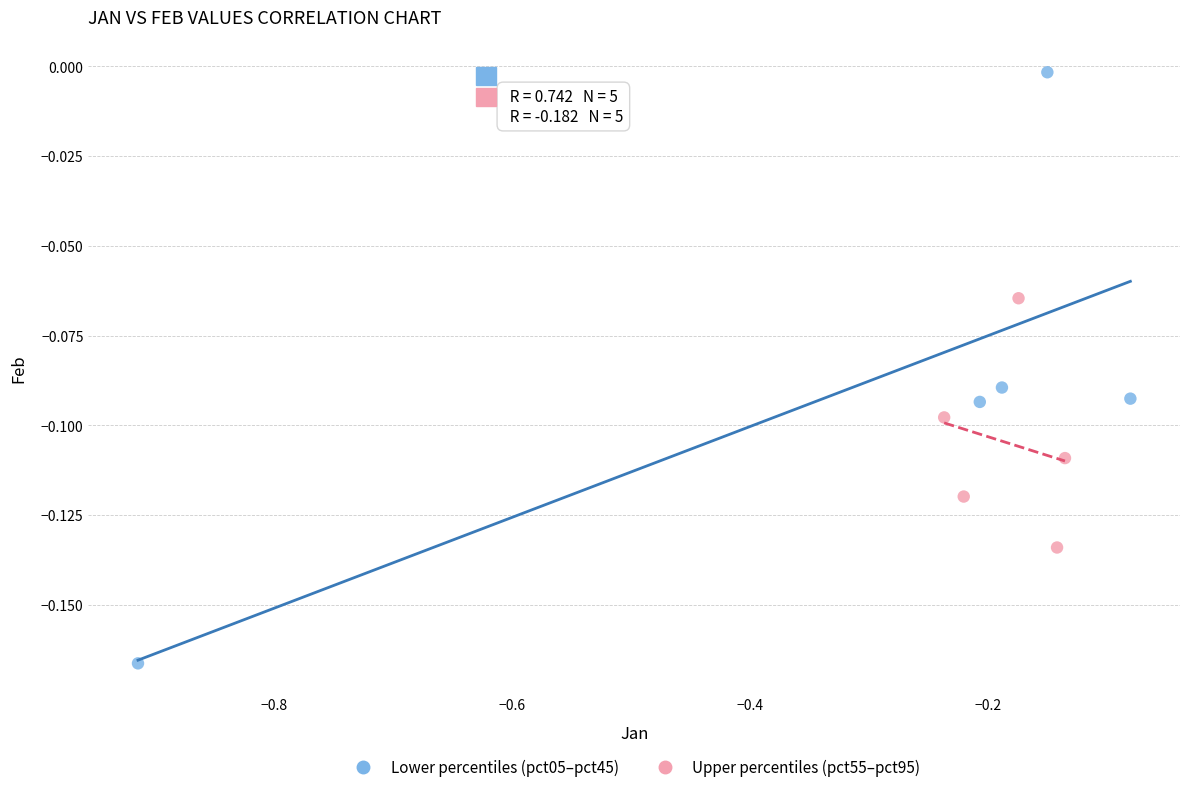

Which series reaches the maximum Y coordinate?

Lower percentiles (pct05–pct45)